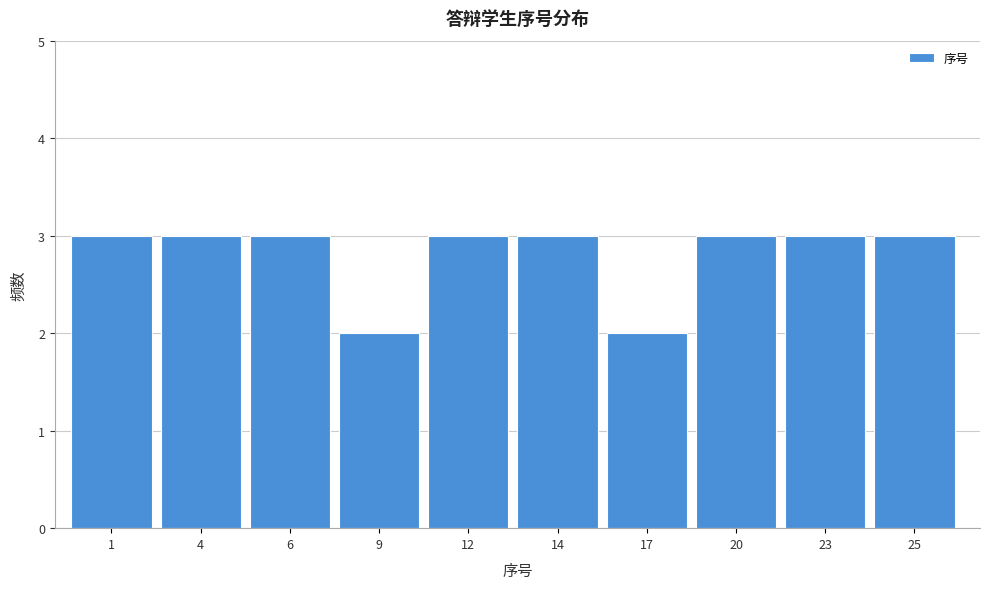

Reading left to right, list all the values displayed in this chart.

1=3	4=3	6=3	9=2	12=3	14=3	17=2	20=3	23=3	25=3